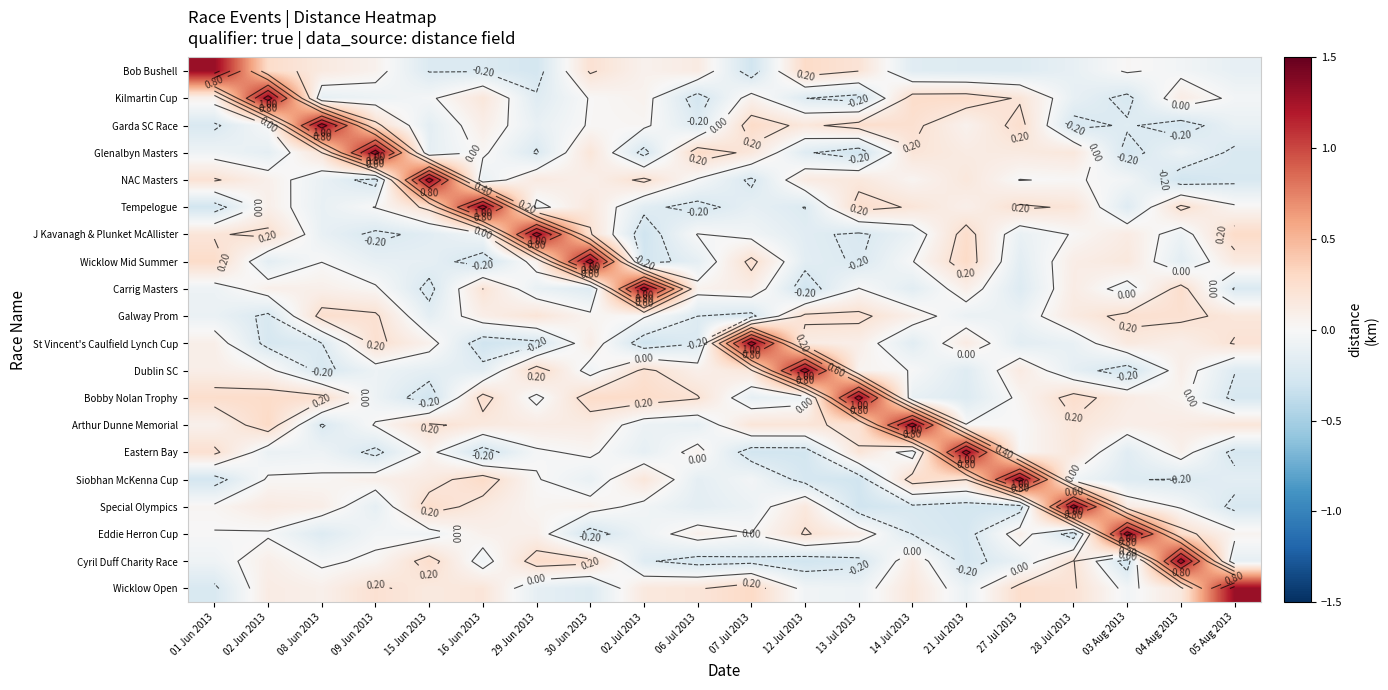

What is the greatest value displayed?

1.3